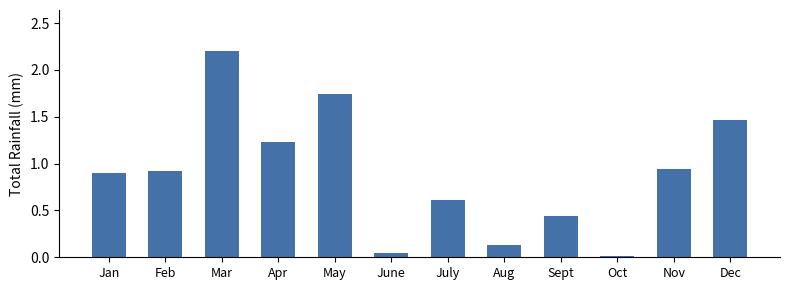

True or false: the data shows 0.4 at Feb.

False